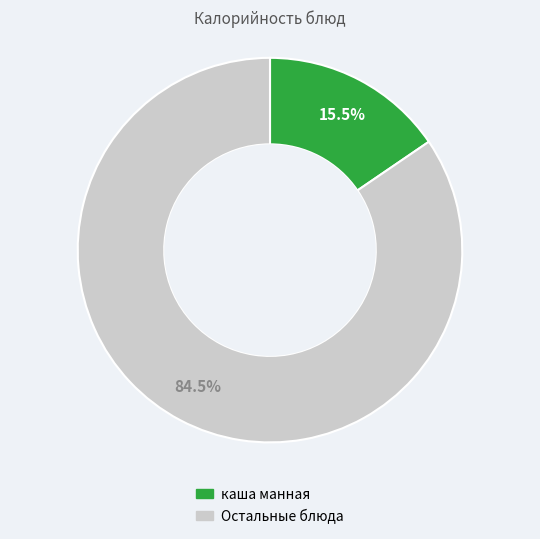

Count the number of slices in the pie.

2